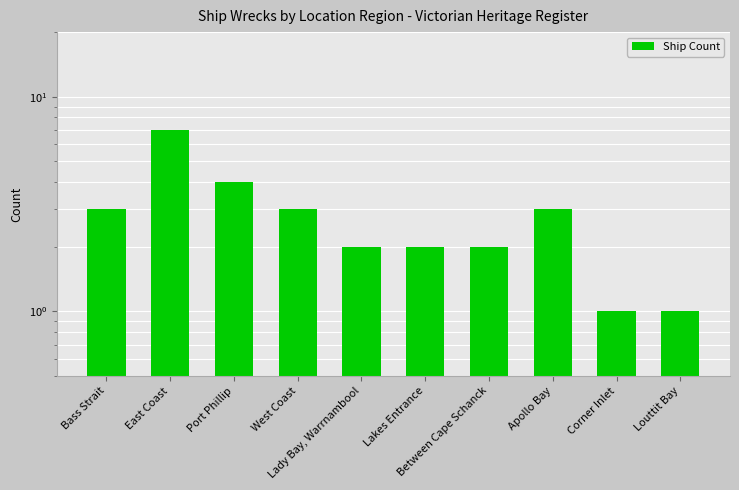

Between Lakes Entrance and West Coast, which is larger?

West Coast